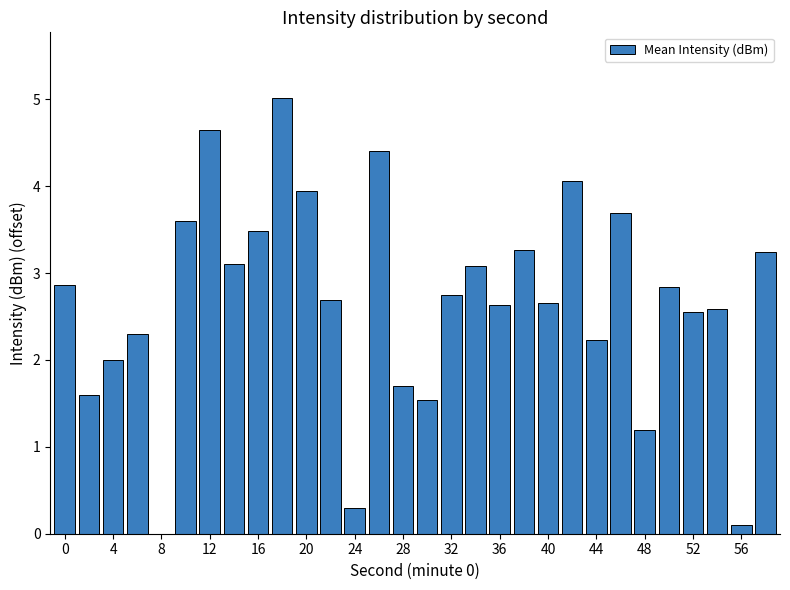

What is the sum of all values?

80.1